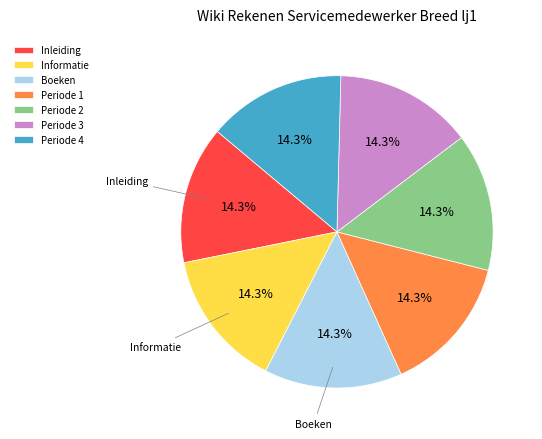

True or false: Inleiding accounts for 14% of the total.

True